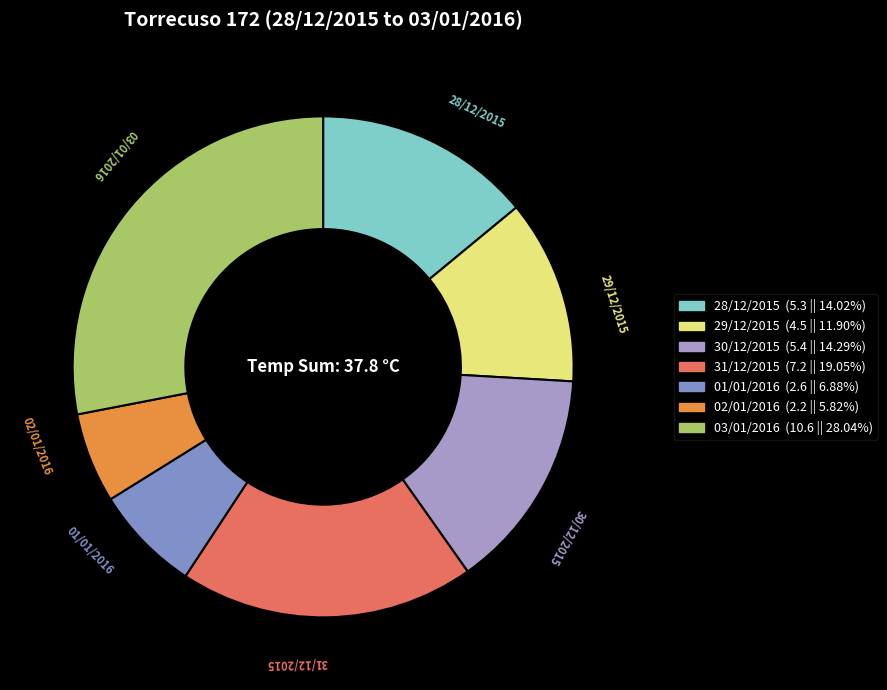

Do 28/12/2015 and 02/01/2016 together represent more than half of the pie?

No